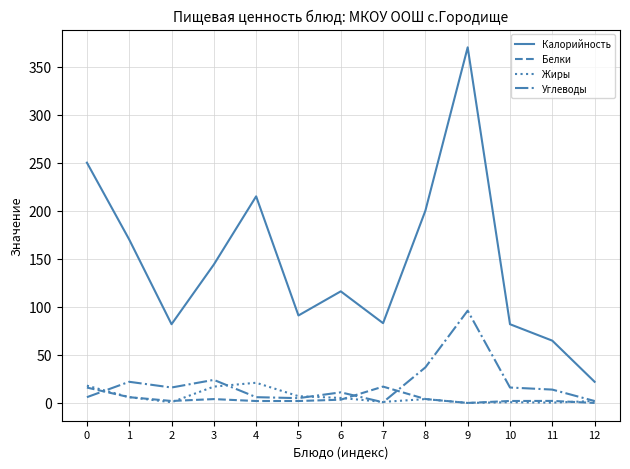

True or false: Белки and Калорийность intersect in this chart.

False